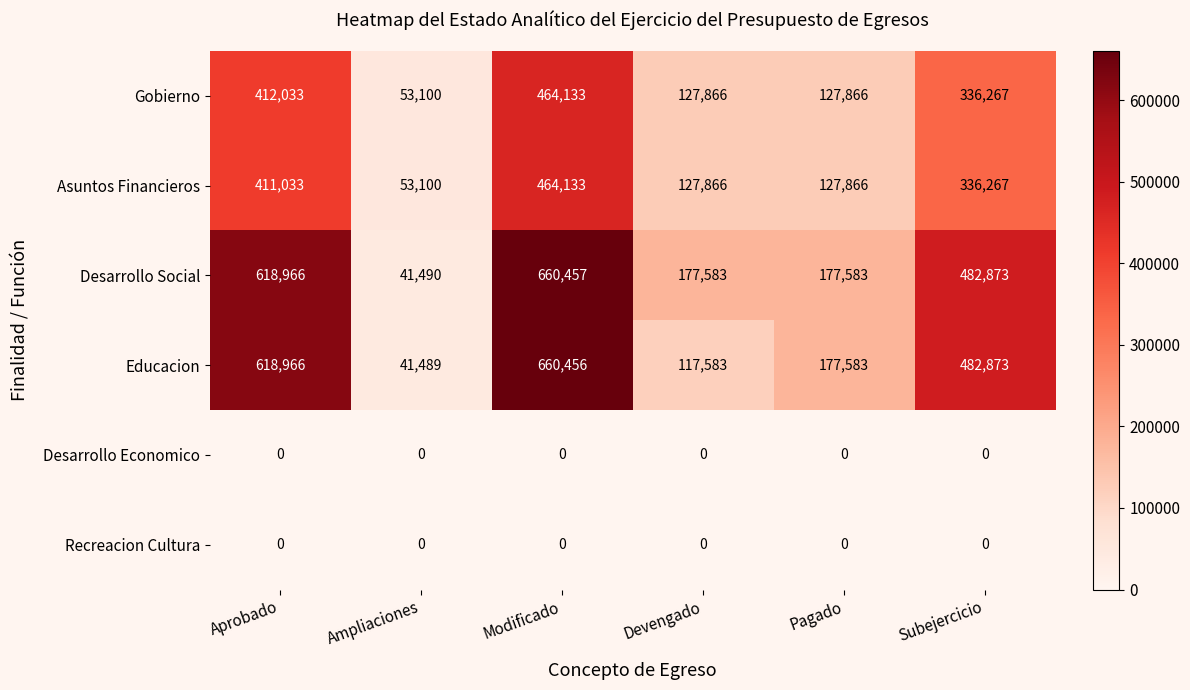

What is the lowest value of the Asuntos Financieros series?

53100